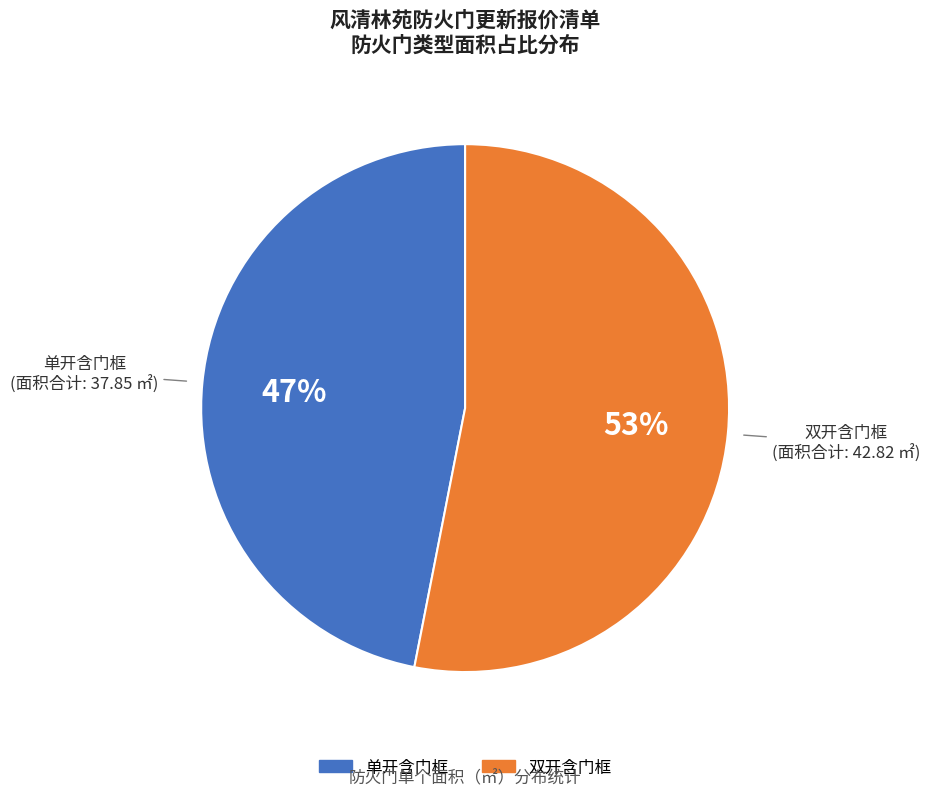

True or false: 单开含门框 accounts for 47% of the total.

True